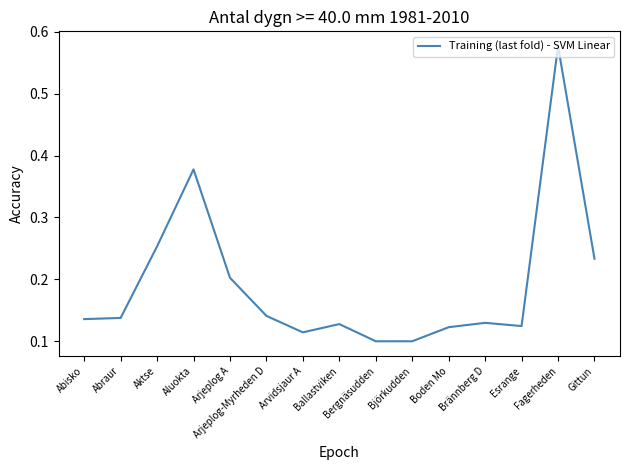

The chart shows a value of 0.2 at Abraur. True or false?

False